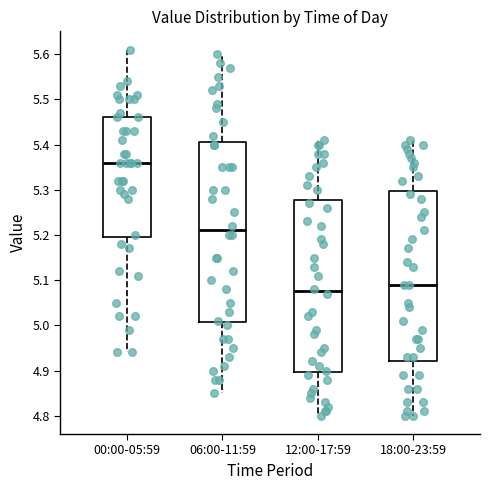

Which box's median line is the lowest?

12:00-17:59